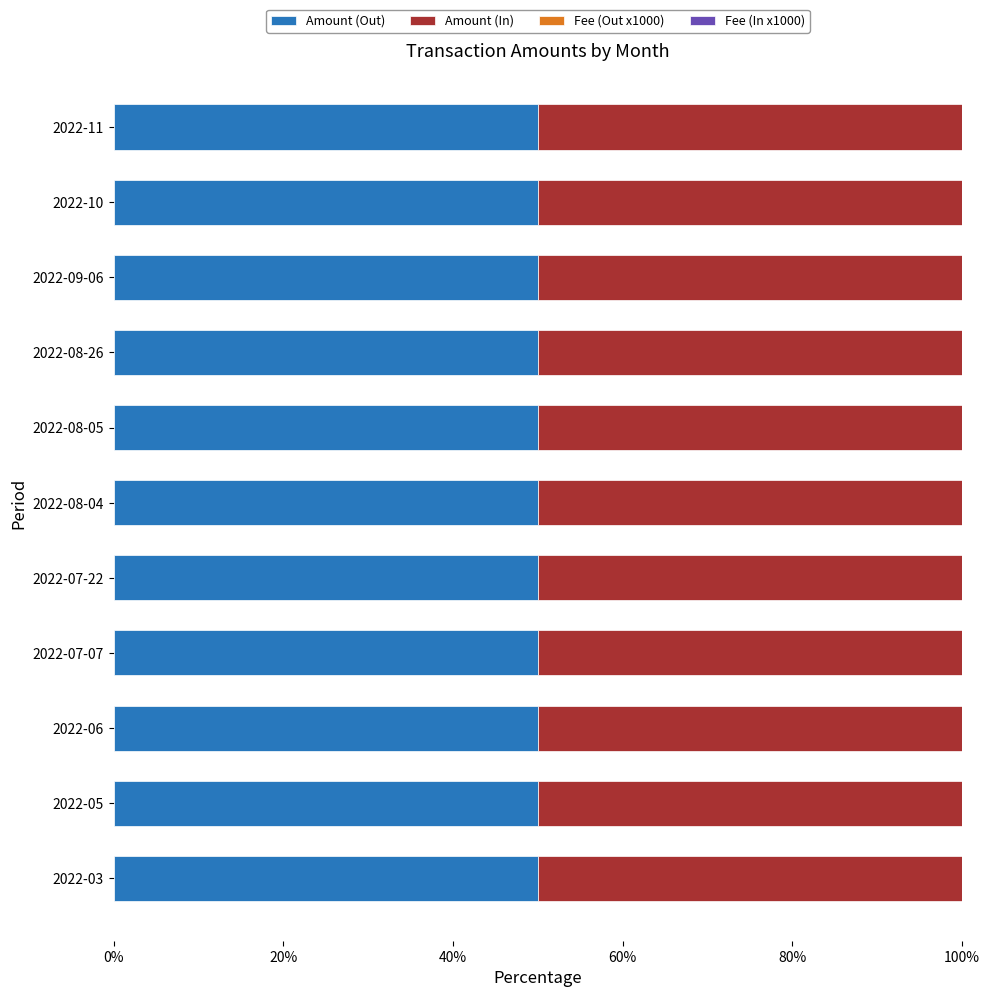

What is the sum of all Amount (Out) values?

550.0